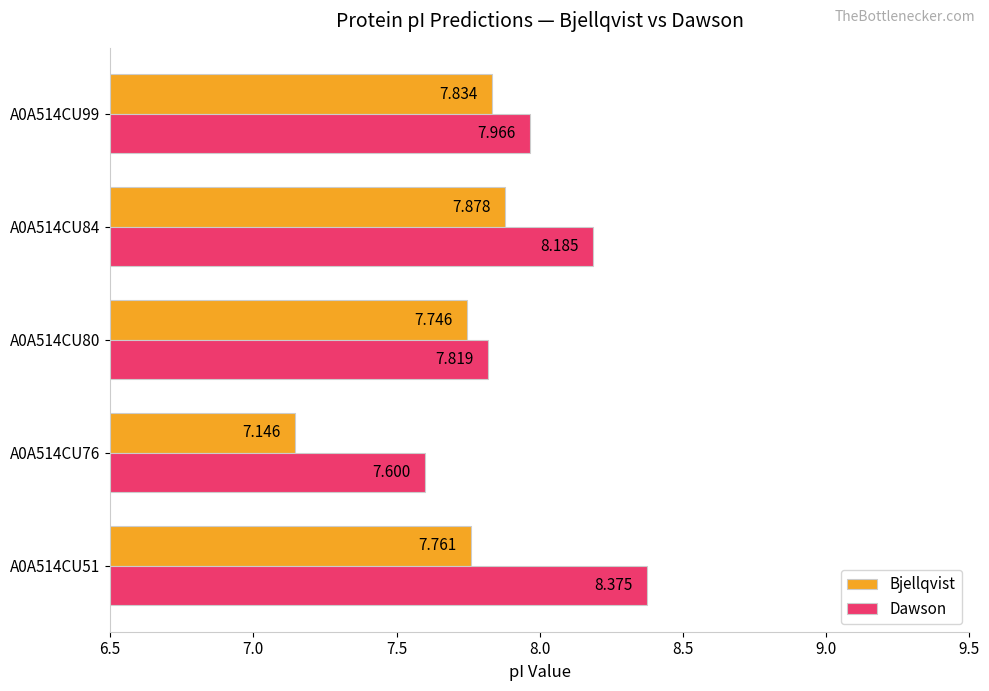

Is the value of Dawson at A0A514CU76 greater than the value of Bjellqvist at A0A514CU51?

No